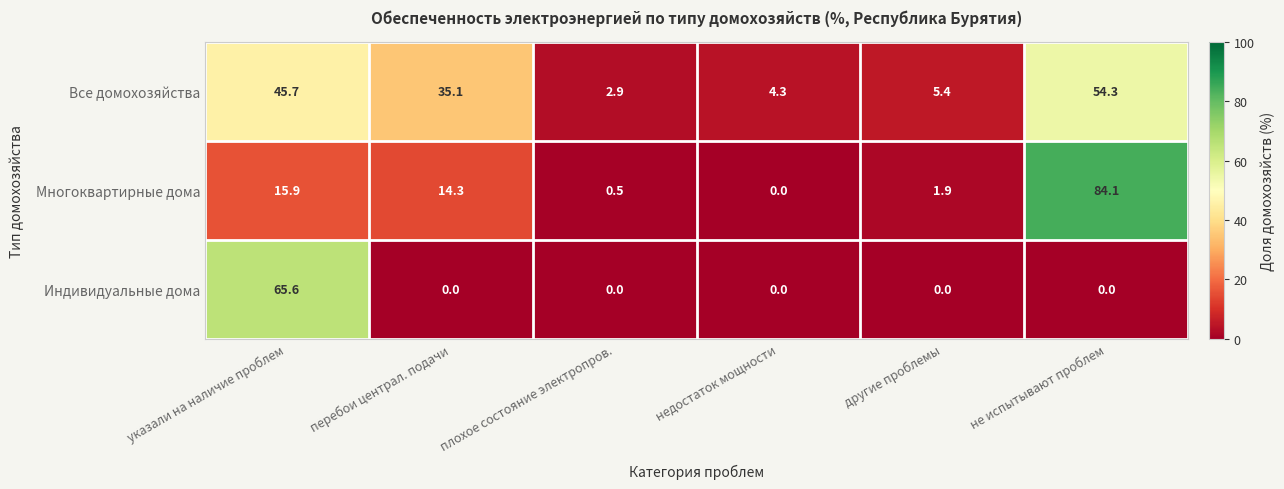

The value of Индивидуальные дома at плохое состояние электропров. is -22.5. True or false?

False